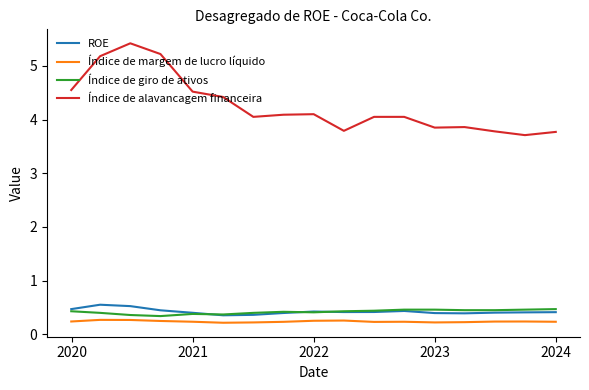

What is the minimum value for Índice de giro de ativos?

0.3